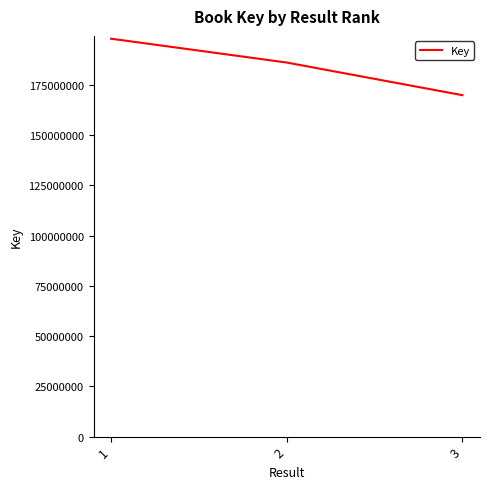

What is the average value?

184588477